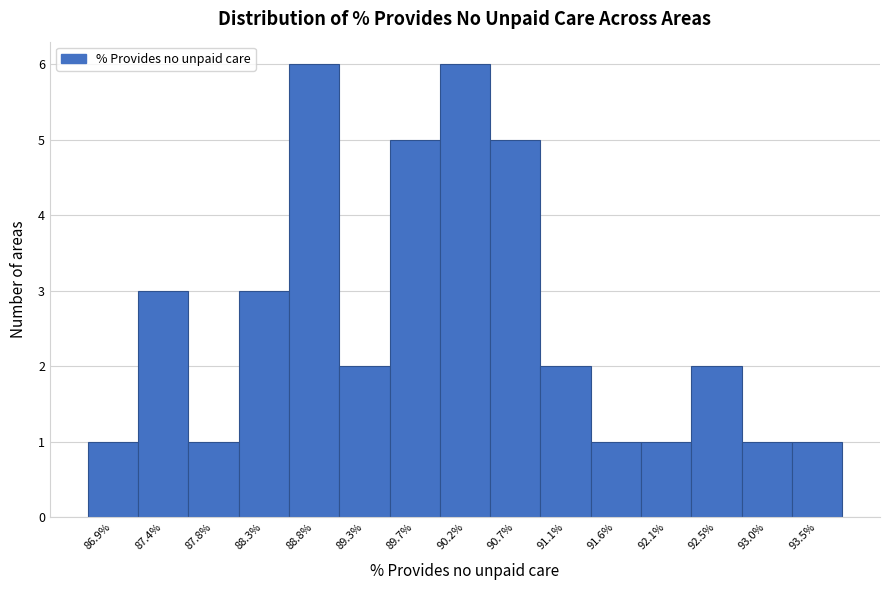

Reading left to right, extract all data points from this chart.

1	3	1	3	6	2	5	6	5	2	1	1	2	1	1